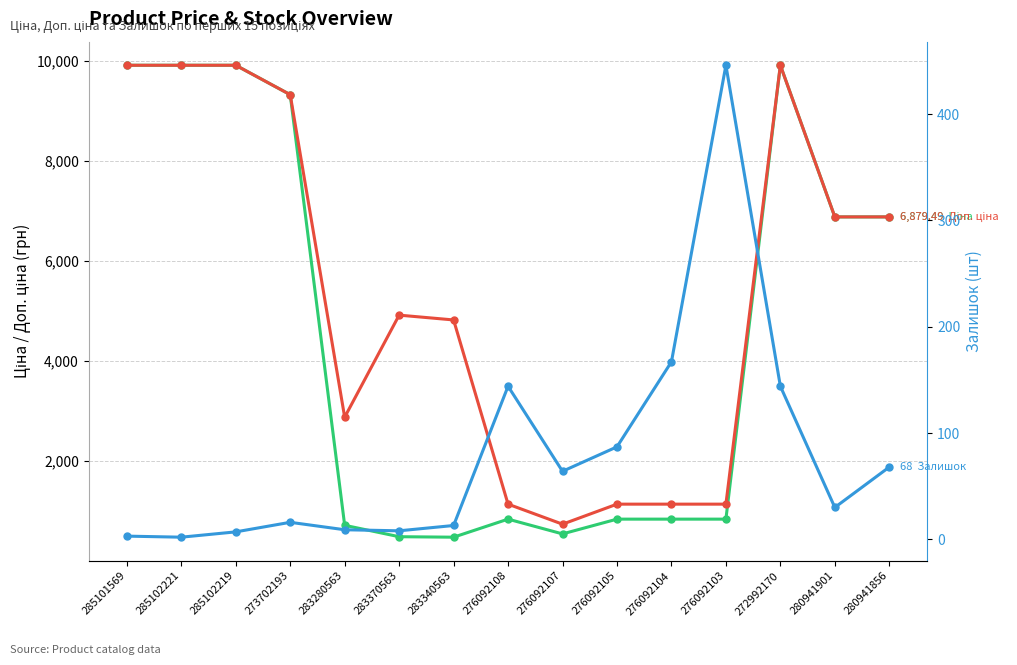

What position from the right is 280941856?

1